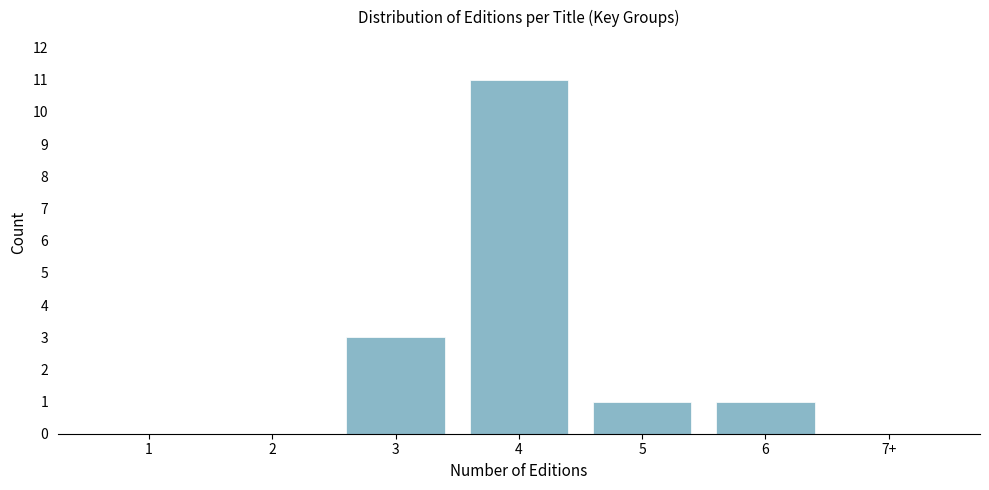

Reading left to right, extract all data points from this chart.

1=0	2=0	3=3	4=11	5=1	6=1	7+=0